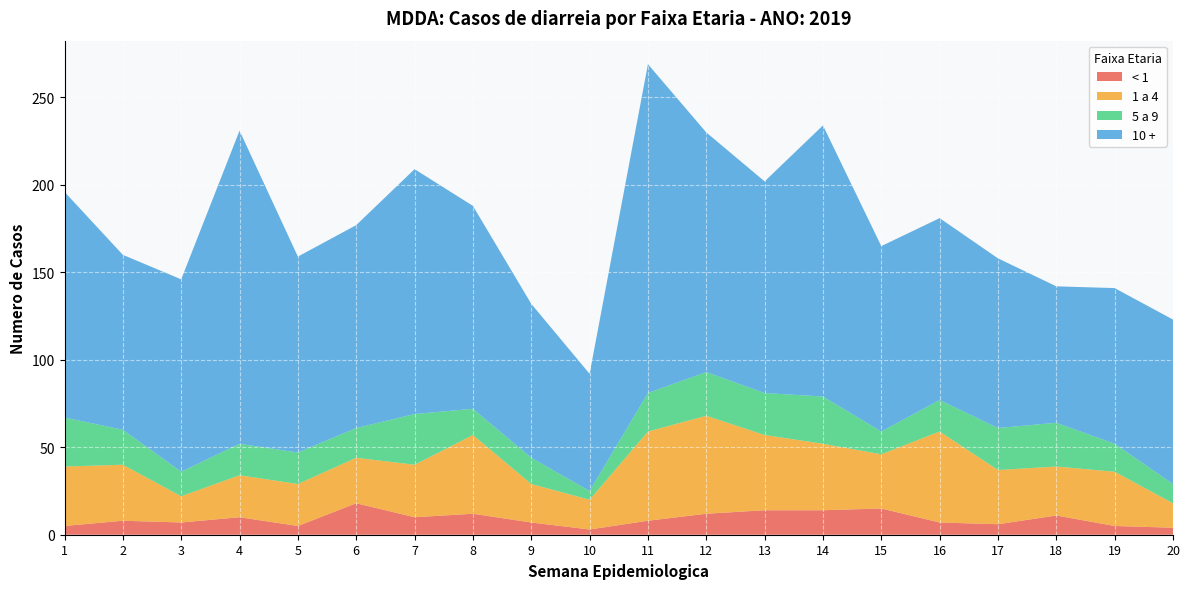

Reading left to right, what are all the values shown in this chart?

< 1: 1=5	2=8	3=7	4=10	5=5	6=18	7=10	8=12	9=7	10=3	11=8	12=12	13=14	14=14	15=15	16=7	17=6	18=11	19=5	20=4
1 a 4: 1=34	2=32	3=15	4=24	5=24	6=26	7=30	8=45	9=22	10=17	11=51	12=56	13=43	14=38	15=31	16=52	17=31	18=28	19=31	20=14
5 a 9: 1=28	2=20	3=14	4=18	5=18	6=17	7=29	8=15	9=15	10=5	11=22	12=25	13=24	14=27	15=13	16=18	17=24	18=25	19=16	20=11
10 +: 1=129	2=100	3=110	4=179	5=112	6=116	7=140	8=116	9=88	10=67	11=188	12=137	13=121	14=155	15=106	16=104	17=97	18=78	19=89	20=94